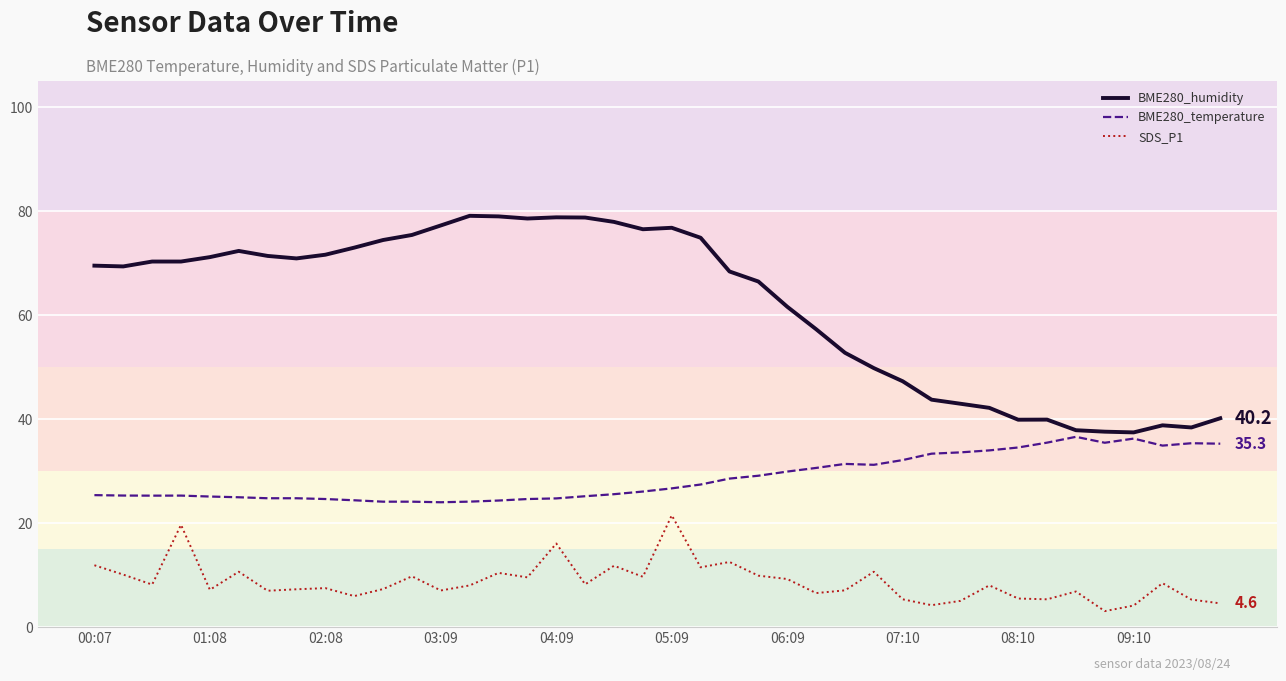

Which series has the largest total across all categories?

BME280_humidity